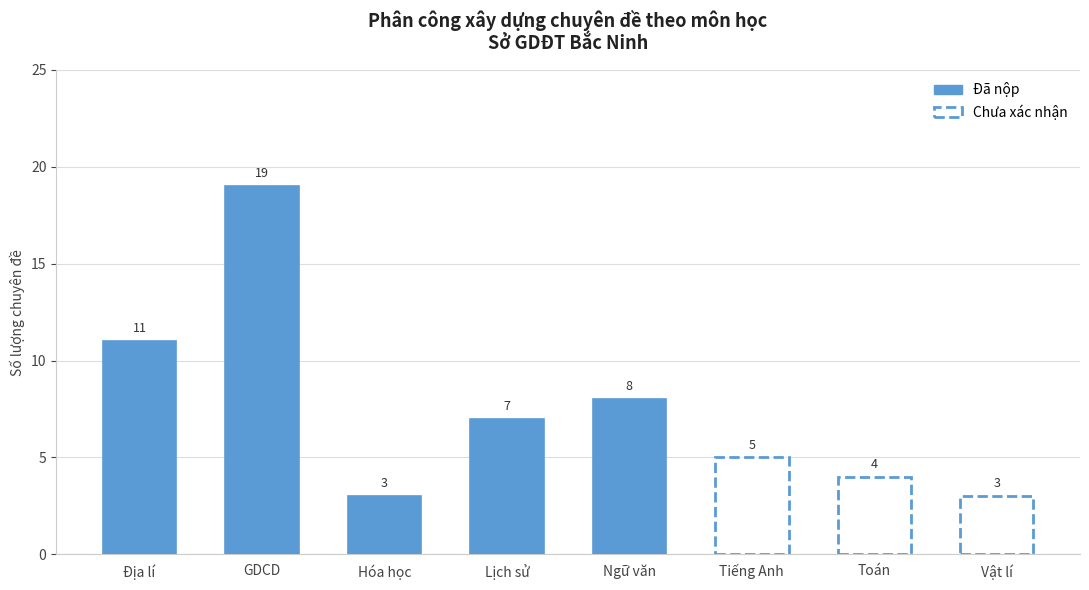

At which label does the data first exceed 7?

Địa lí